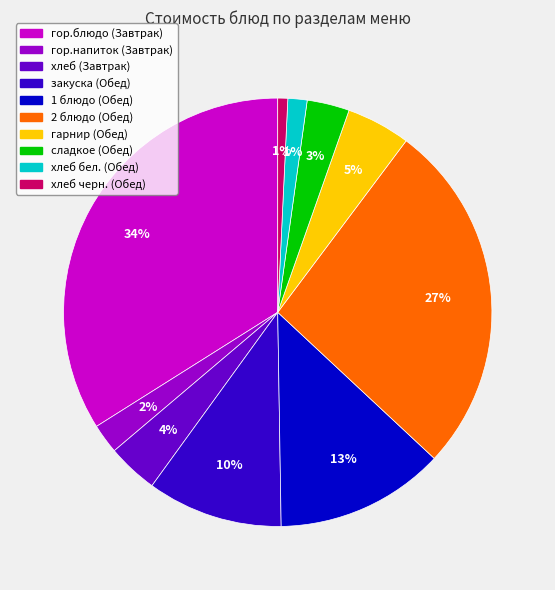

To the nearest percent, what is the average slice percentage?

10%